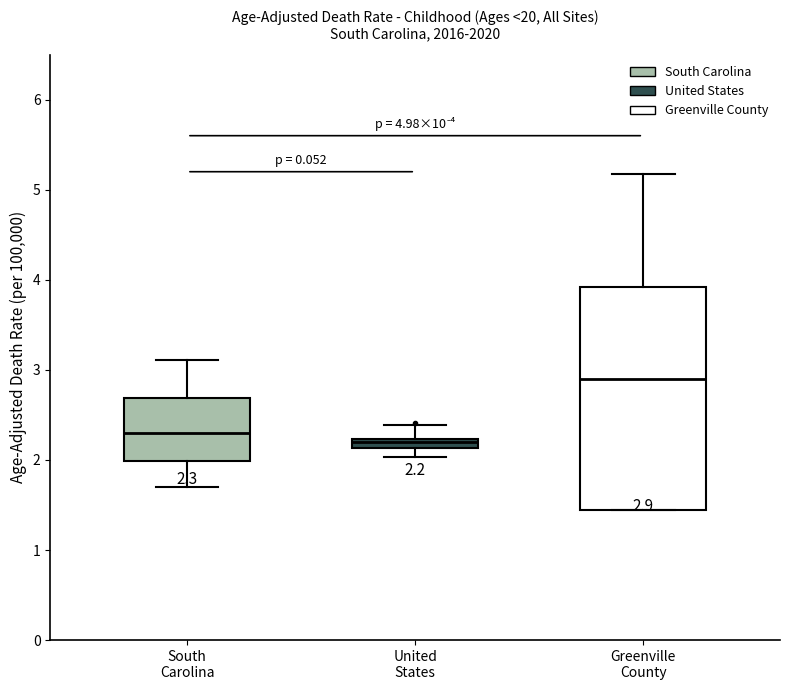

Which box is the tallest, from its lower edge to its upper edge?

Greenville County